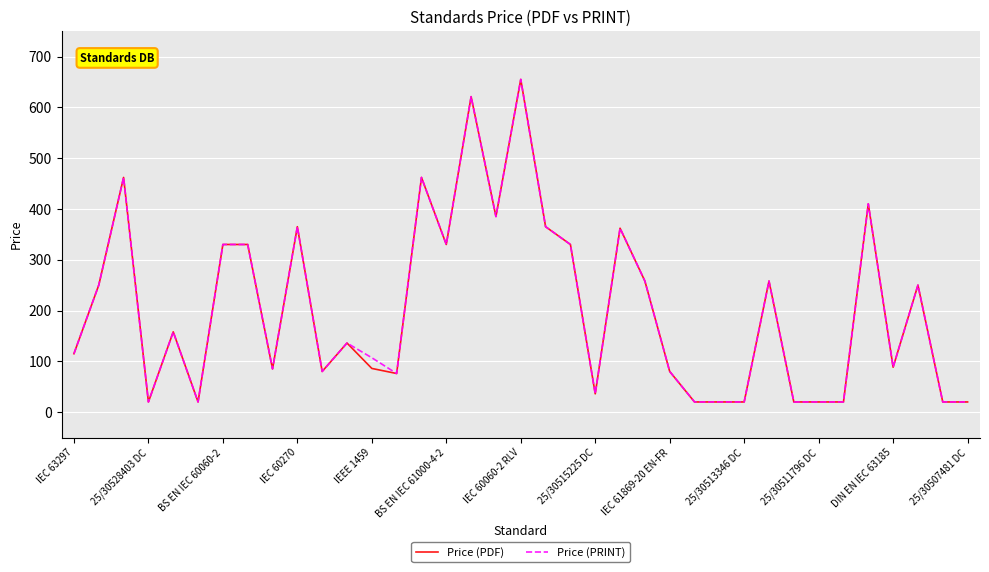

How many series are shown in this chart?

2